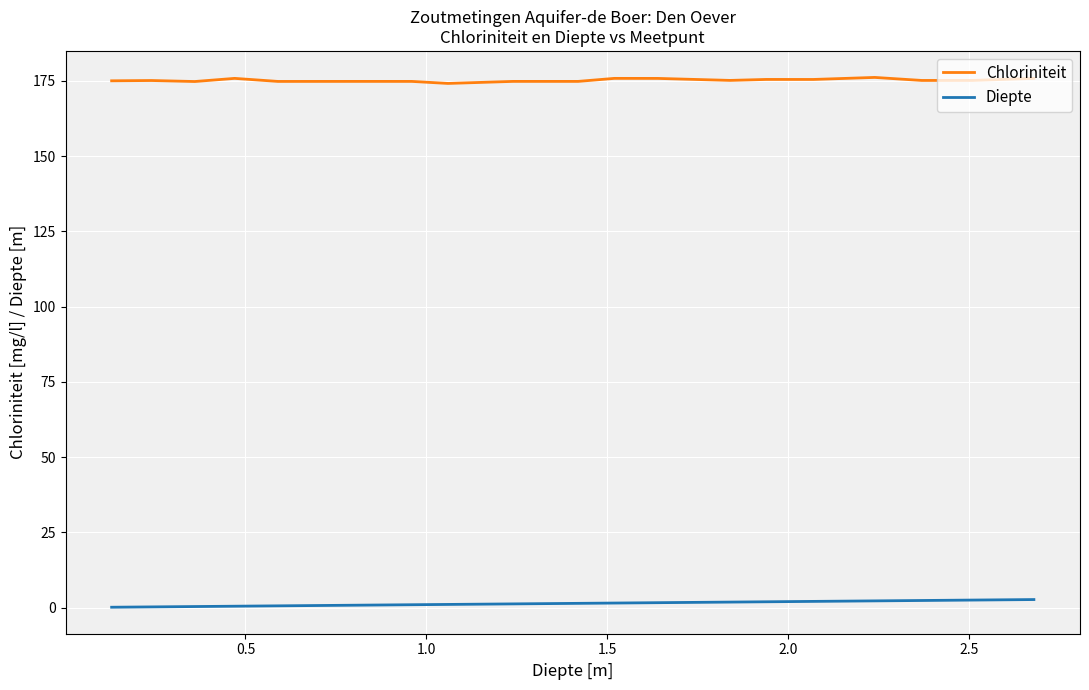

True or false: Chloriniteit and Diepte intersect in this chart.

False